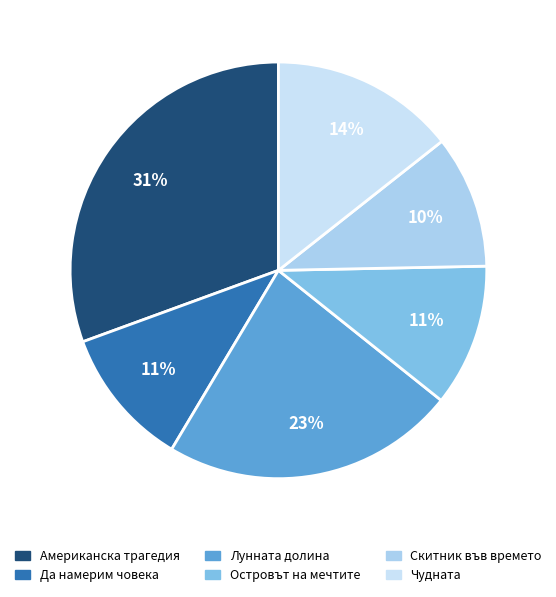

How many segments does this pie chart have?

6